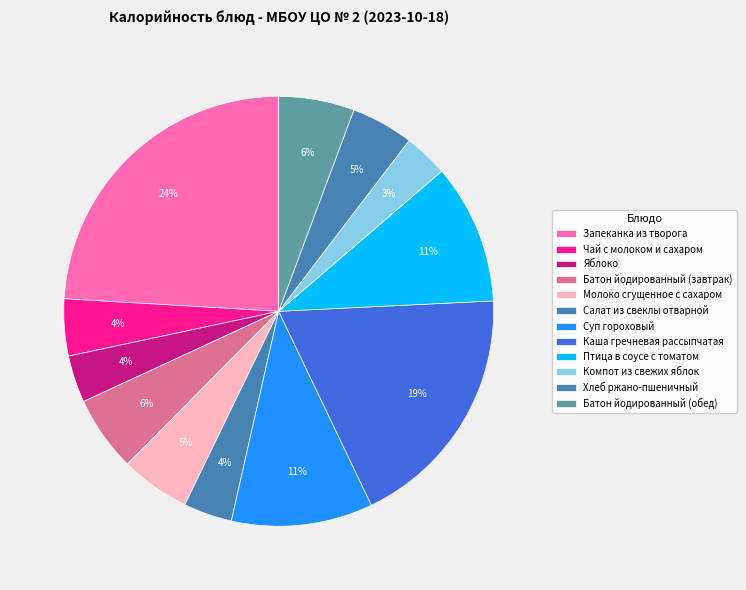

Count the number of slices in the pie.

12